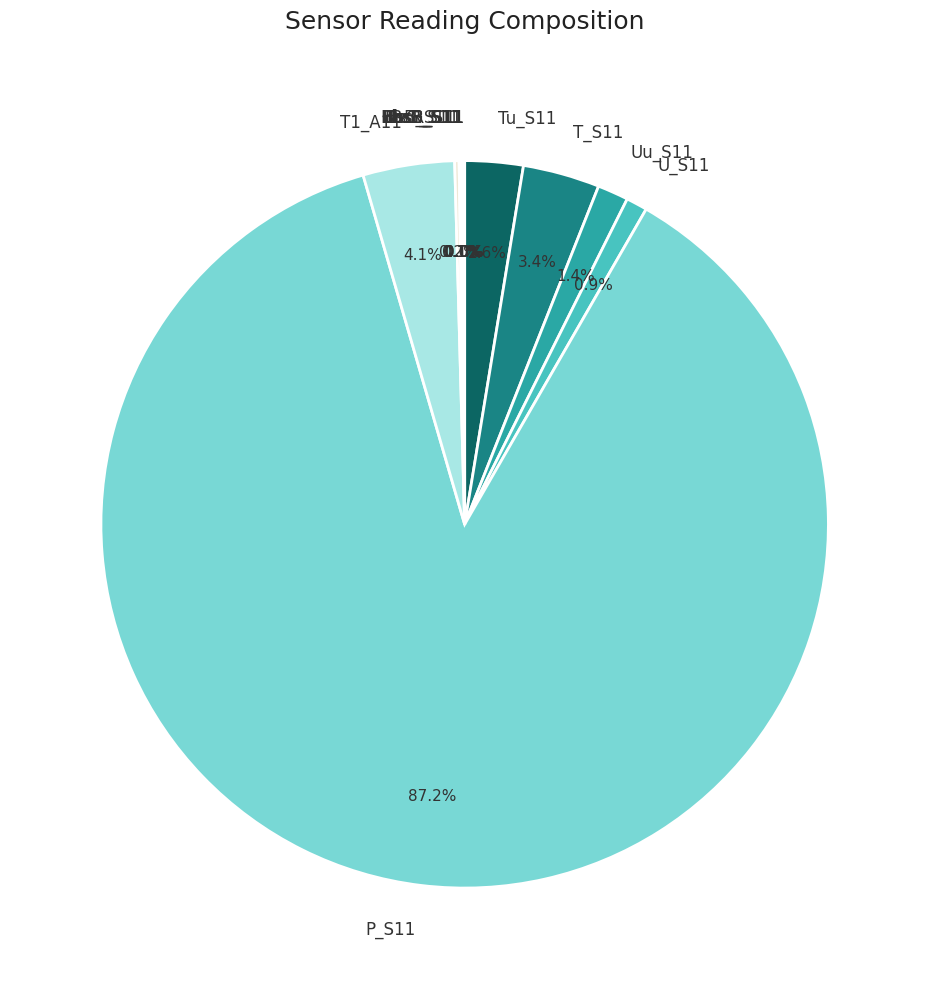

Which slice is the largest?

P_S11